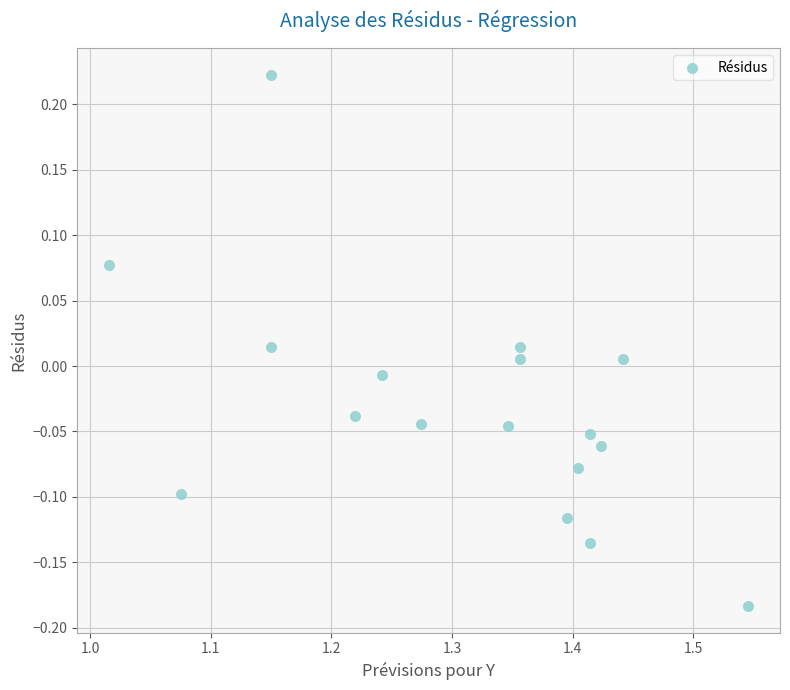

What is the range of X values (max minus min)?

0.5